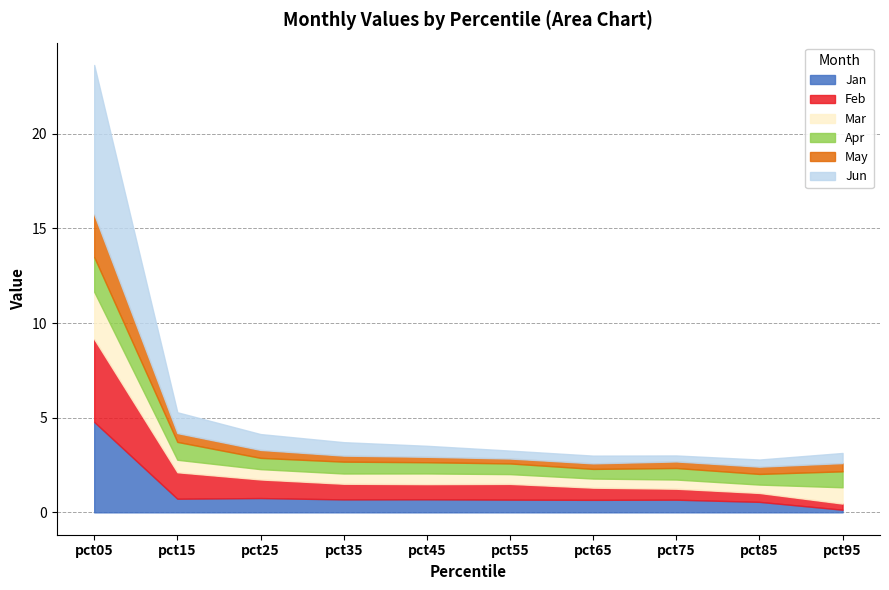

What is the total value across all series at pct65?

3.0